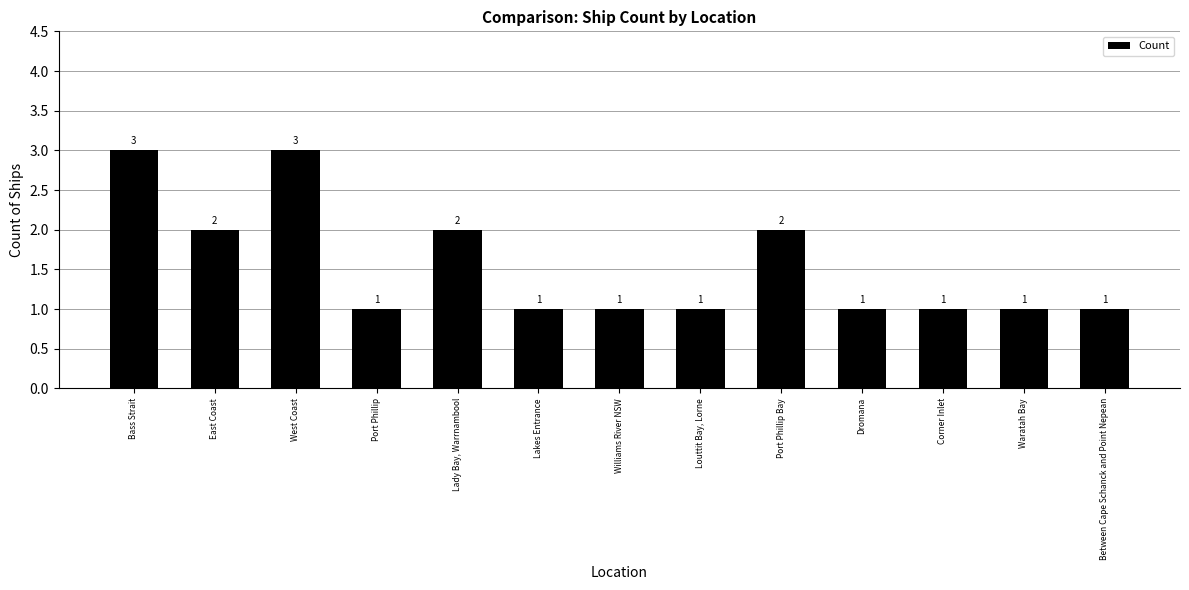

Does the chart contain stacked bars?

No